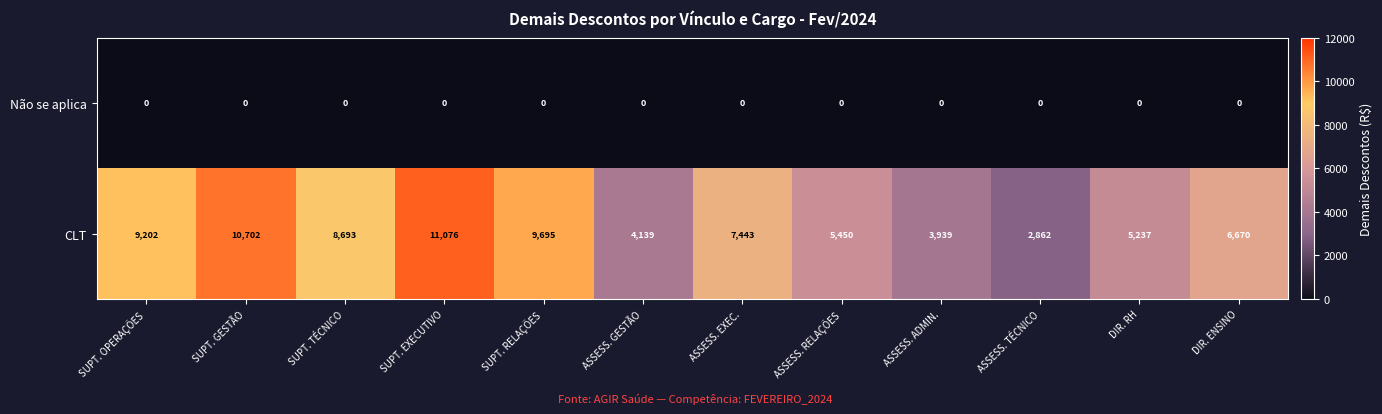

Count the number of categories in the chart.

12